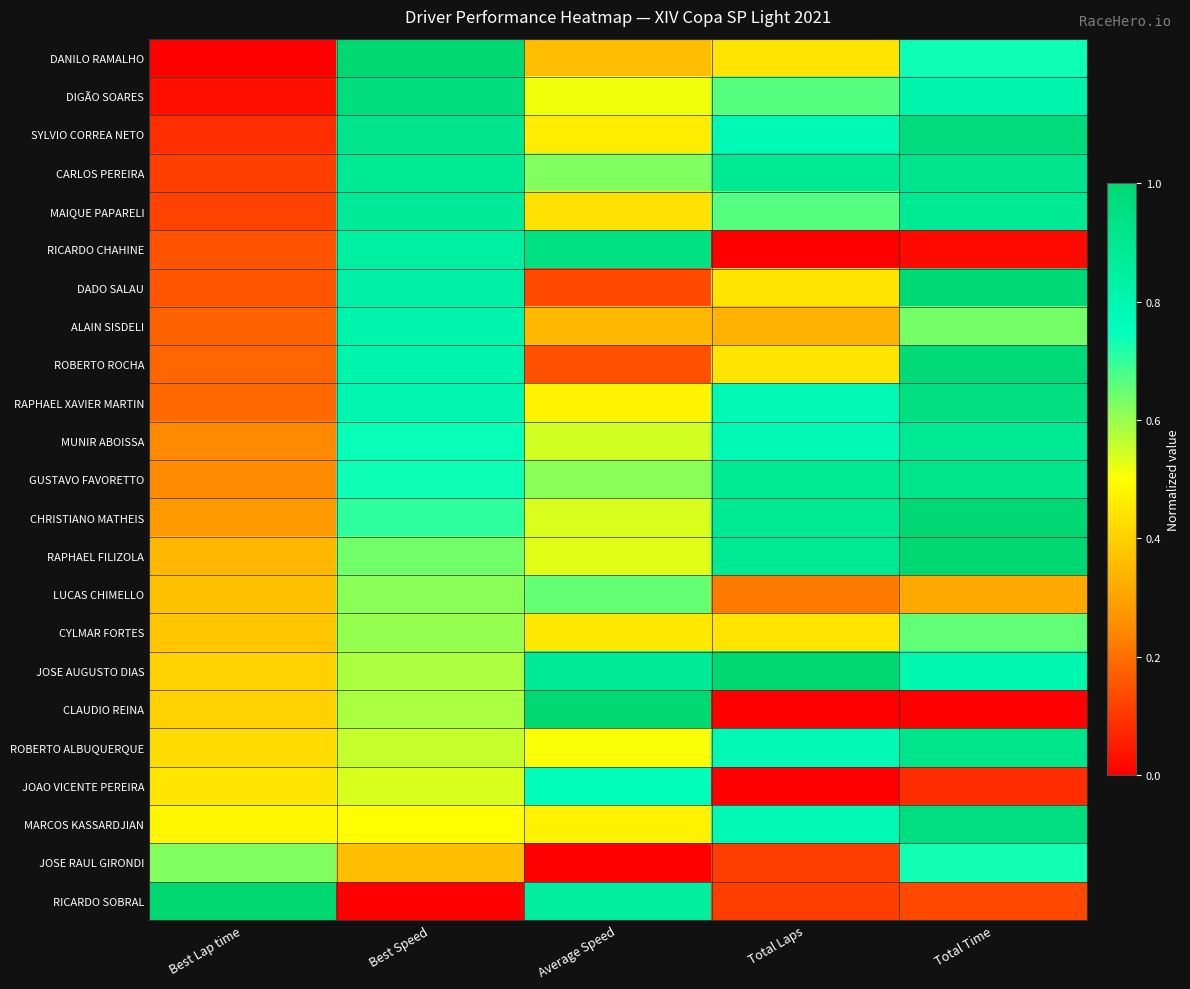

What is the spread (max minus min) of values at Total Laps?

1.0